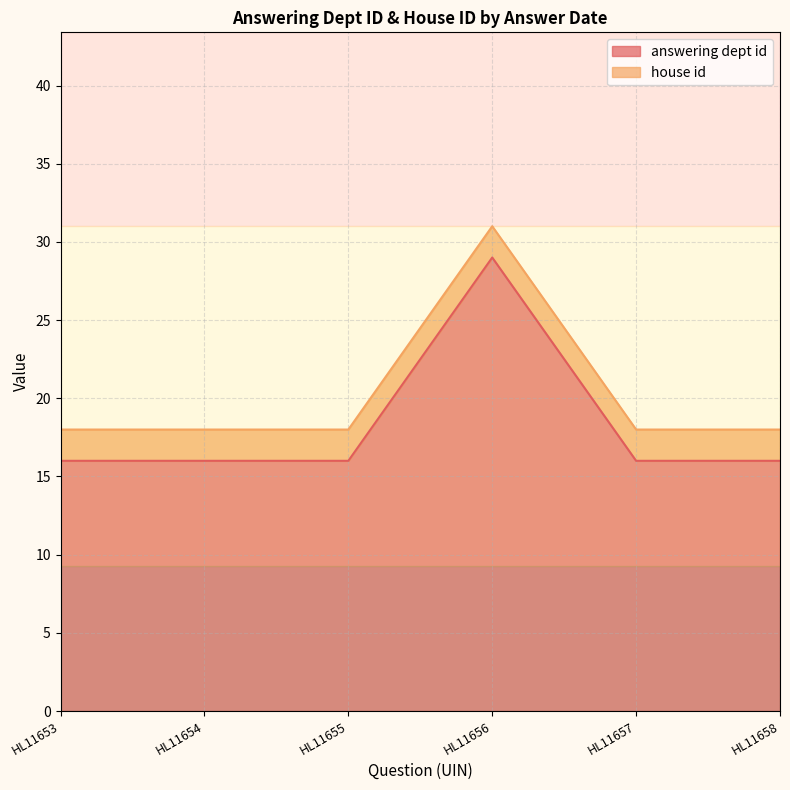

How many points are higher than both their immediate neighbors (excluding endpoints)?

1